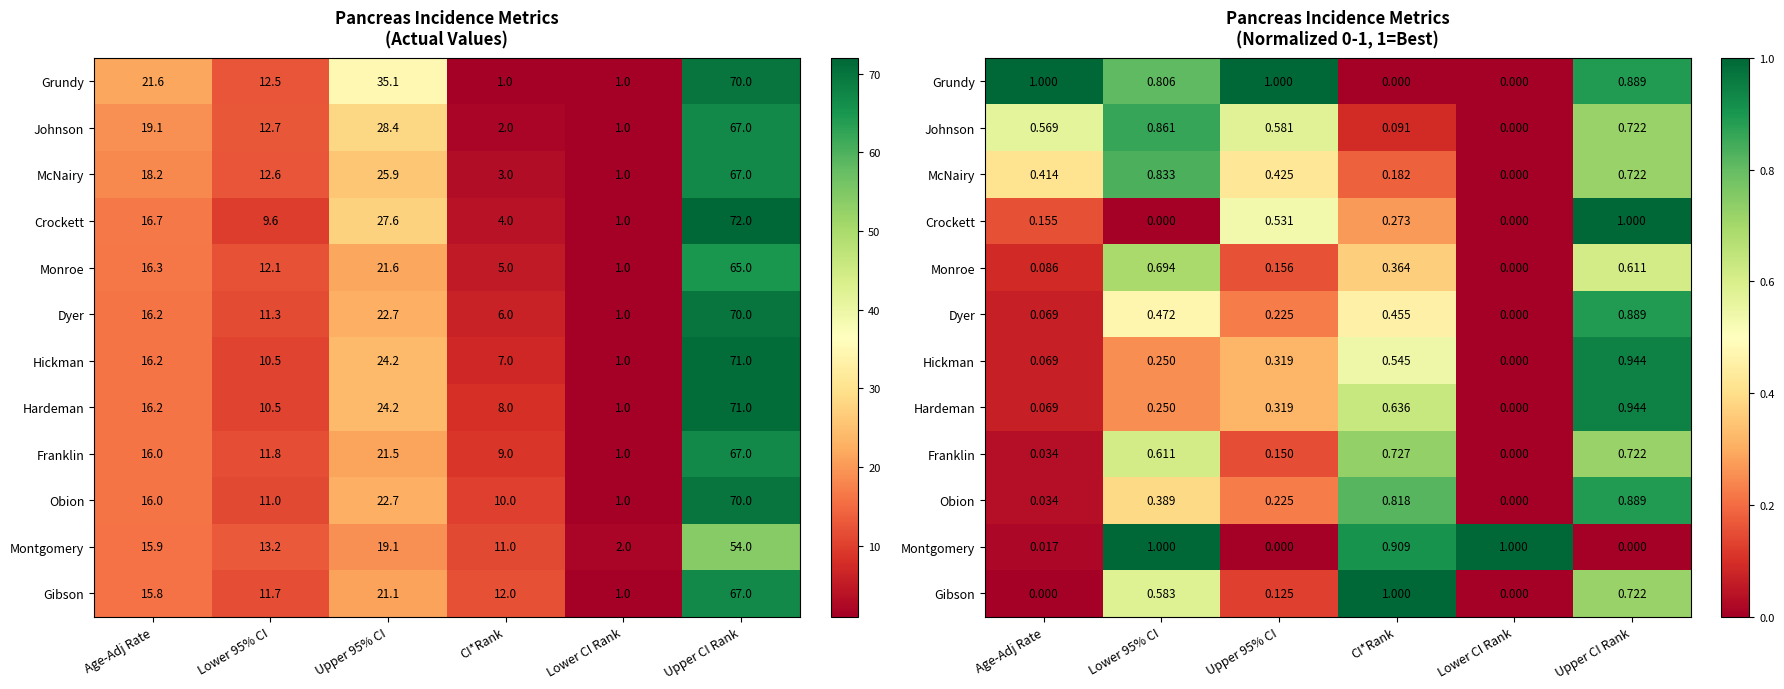

The value of Gibson at Age-Adj Rate is 0.0. True or false?

True